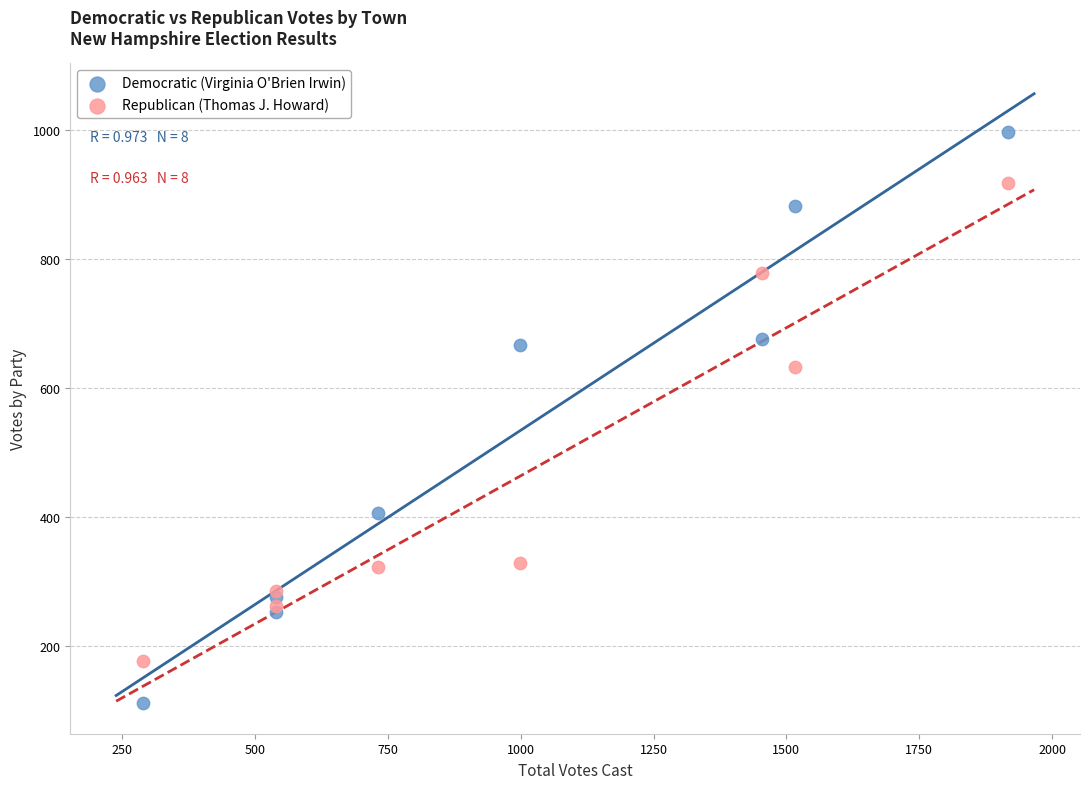

Which series has the widest spread of Y values?

Democratic (Virginia O'Brien Irwin)